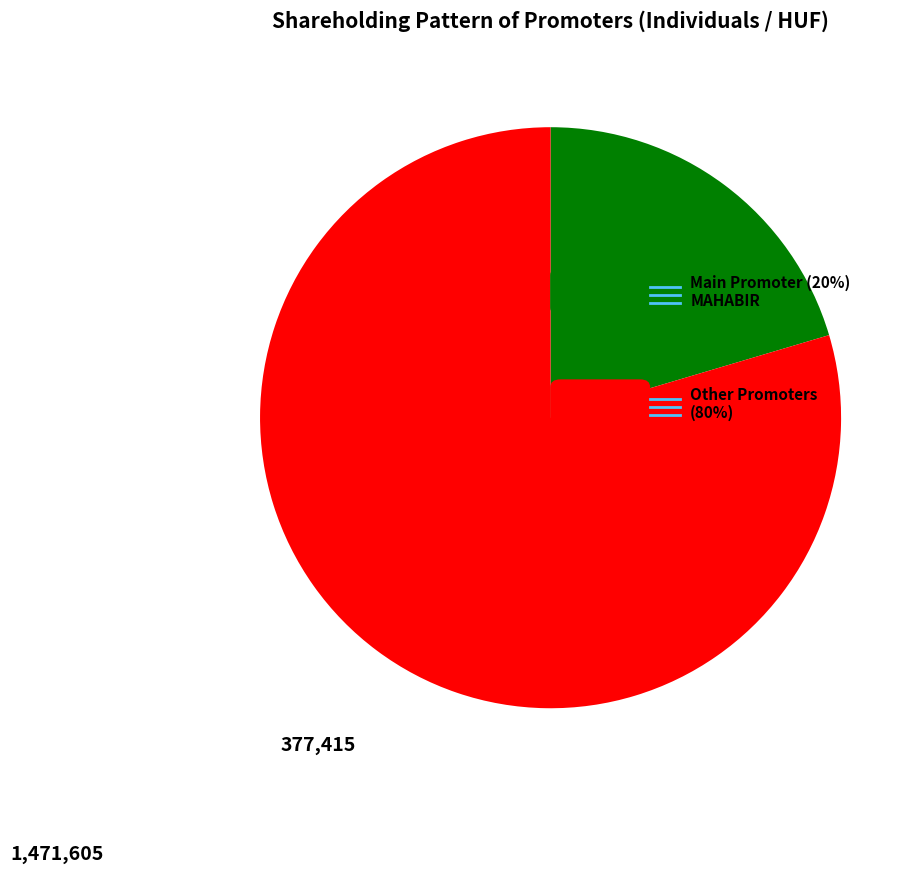

Is there a majority slice in this chart?

Yes